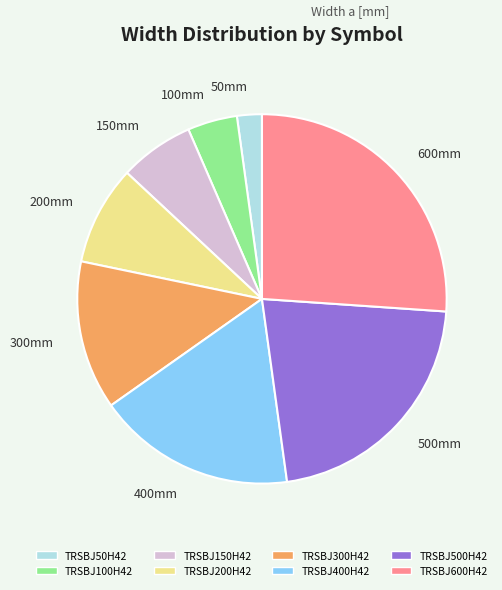

What is the smallest slice in the pie chart?

TRSBJ50H42